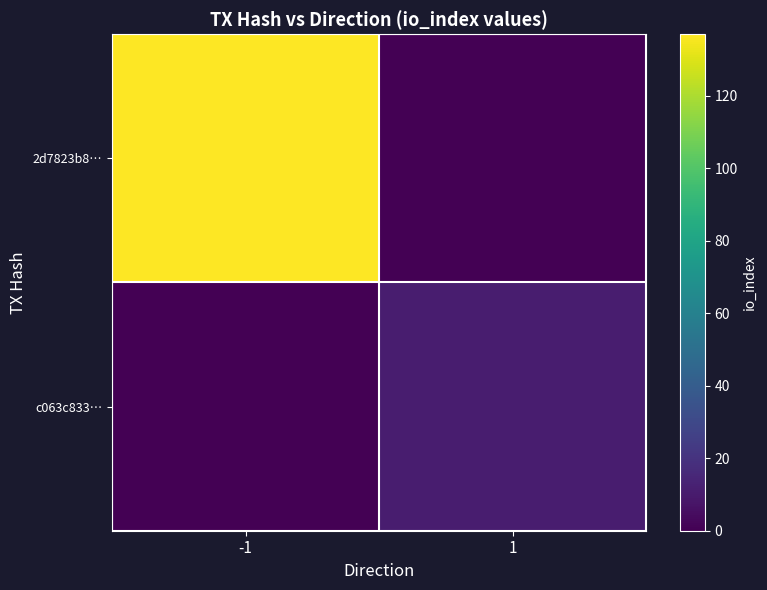

Reading left to right, what are all the values shown in this chart?

2d7823b8…: -1=137	1=0
c063c833…: -1=0	1=11